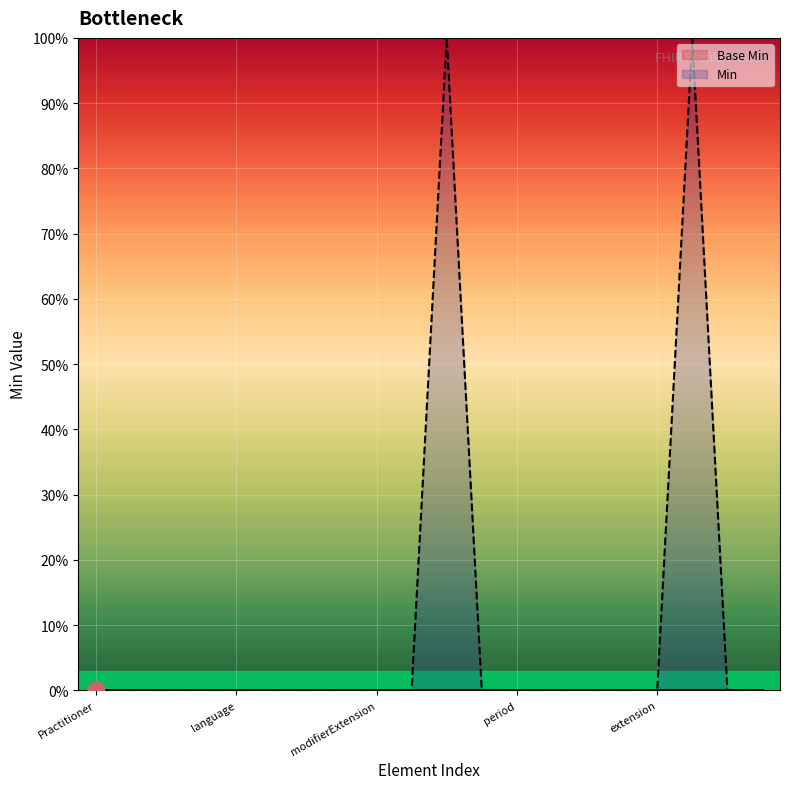

What are all the series names shown in the legend?

Base Min, Min